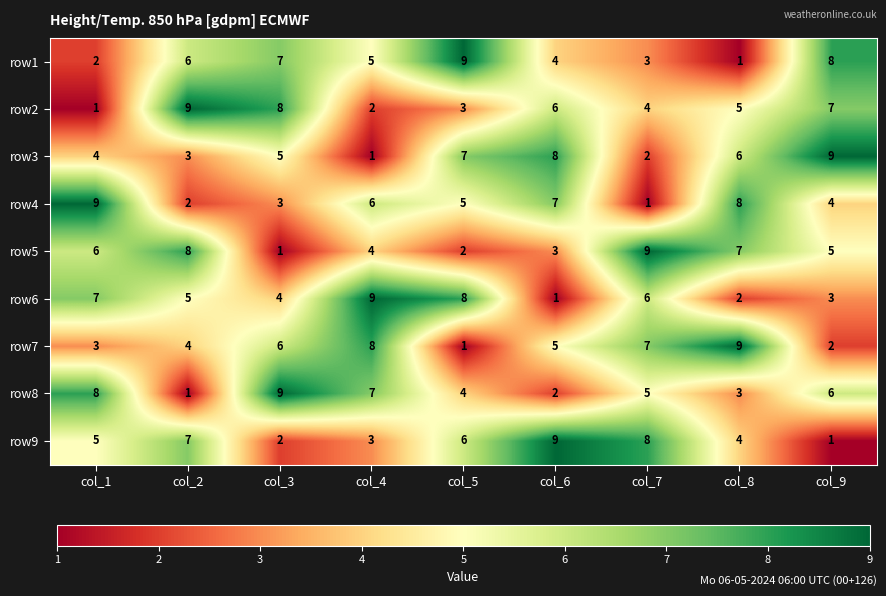

What is the total value across all series at col_5?

45